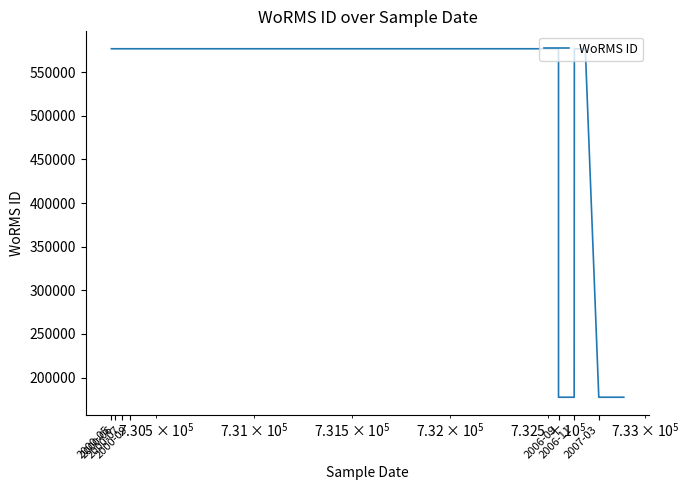

True or false: the data shows 991164 at 2000-06.

False